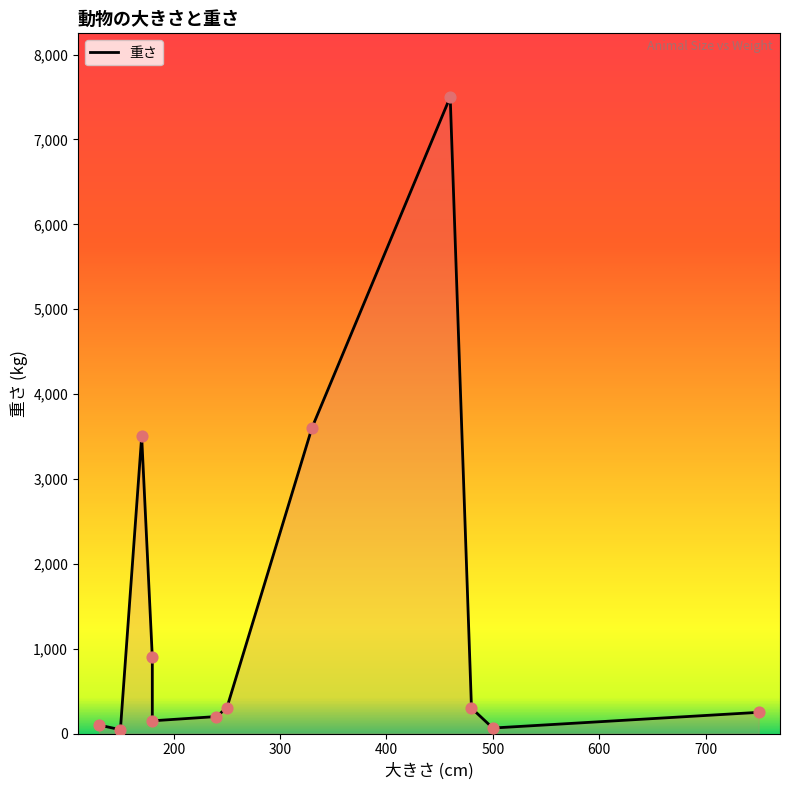

Approximately how many times larger is the value at 180 compared to 460?

0.1